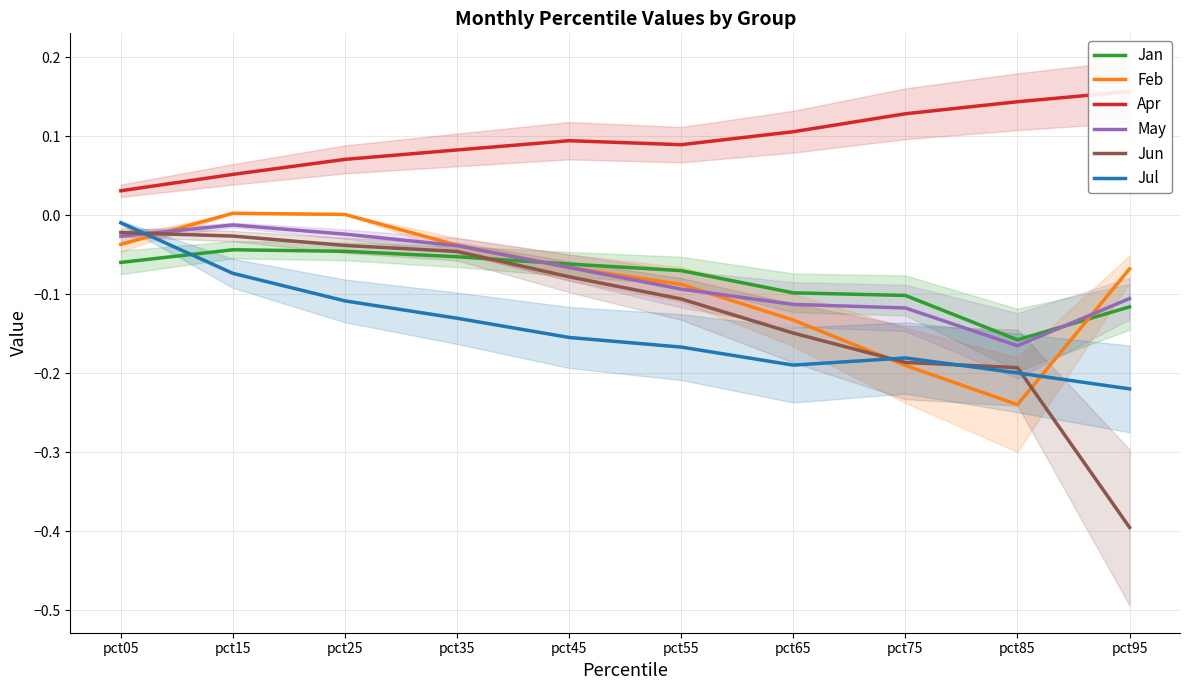

What is the total value across all series at pct85?

-0.8